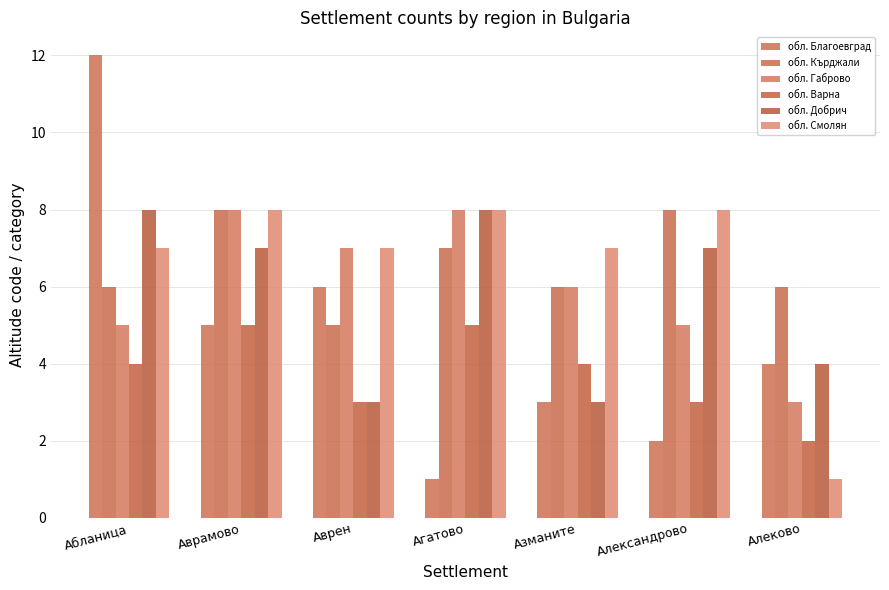

What is the sum of all обл. Смолян values?

46